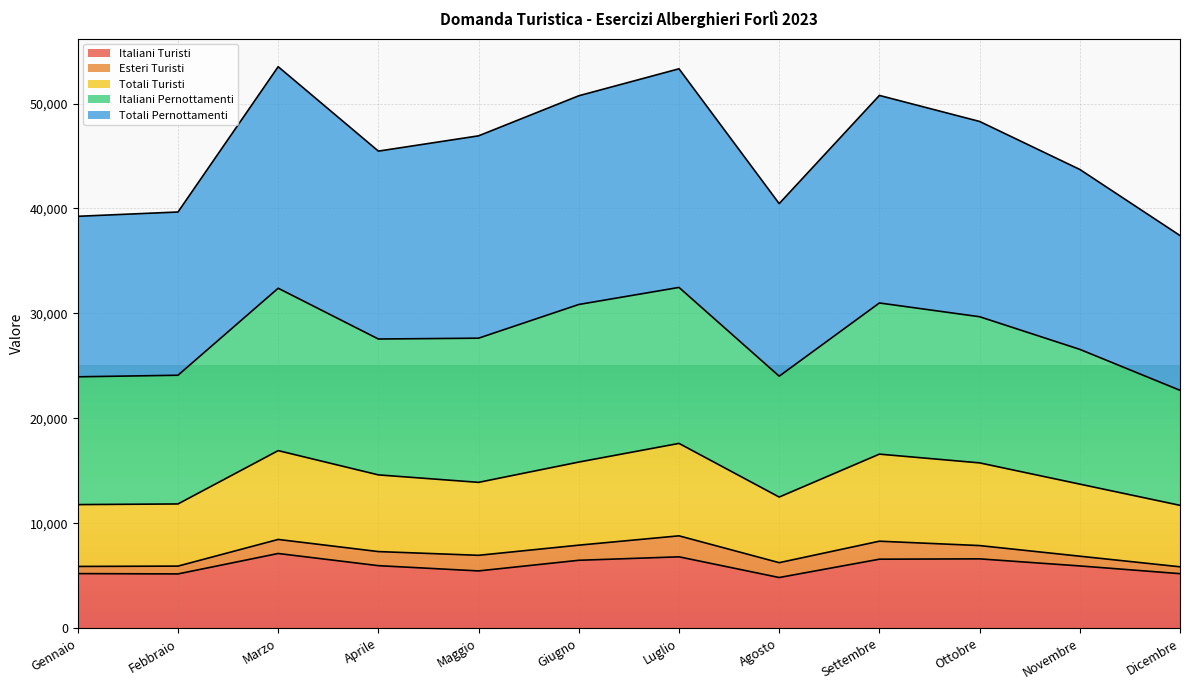

How many data points in Totali Pernottamenti are less than 46924?

6